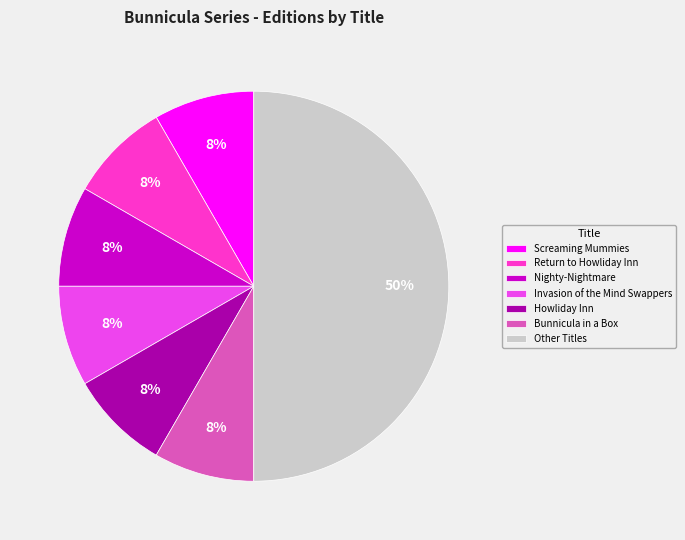

Does Bunnicula in a Box account for over 50% of the chart?

No